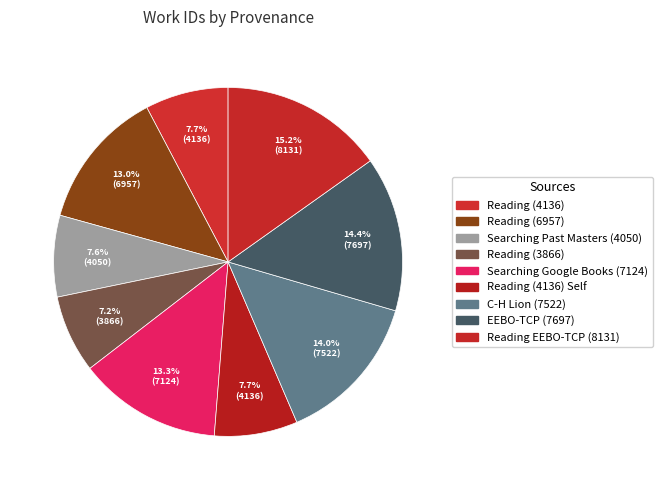

To the nearest percent, what is the difference between the largest and smallest slice percentages?

8%